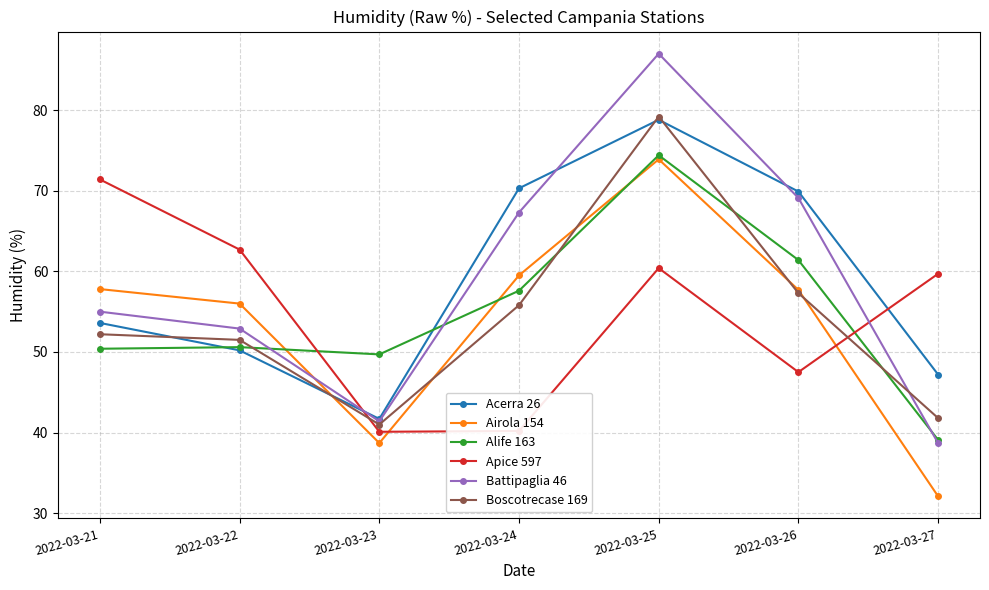

At which category is the sum across all series the highest?

2022-03-25